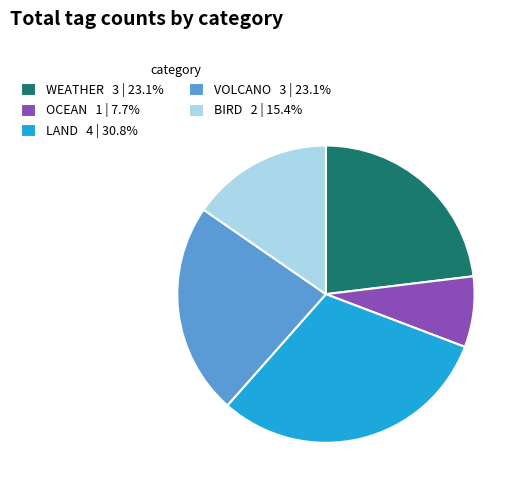

What is the ratio of the value at WEATHER 3 | 23.1% to the value at BIRD 2 | 15.4%?

1.5